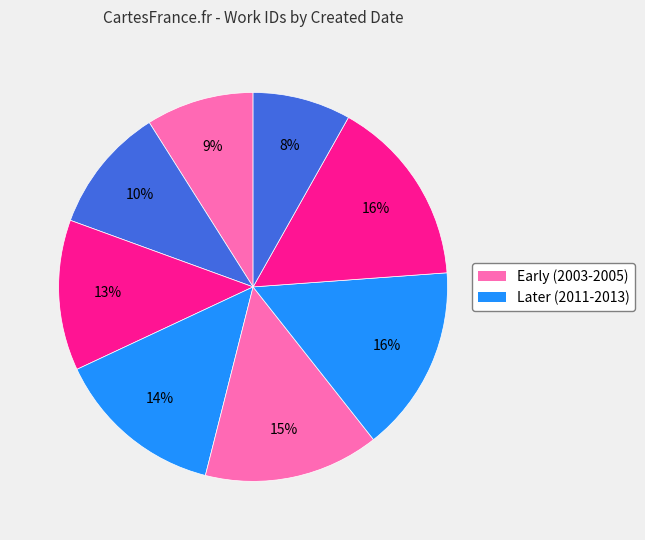

How many slices are in this pie chart?

8